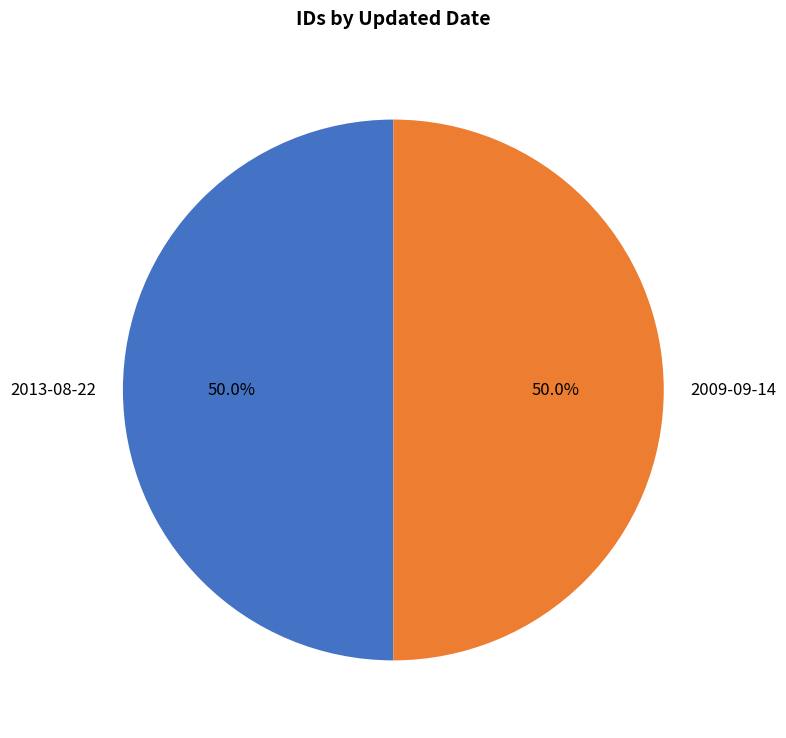

Approximately how many times larger is the value at 2009-09-14 compared to 2013-08-22?

1.0